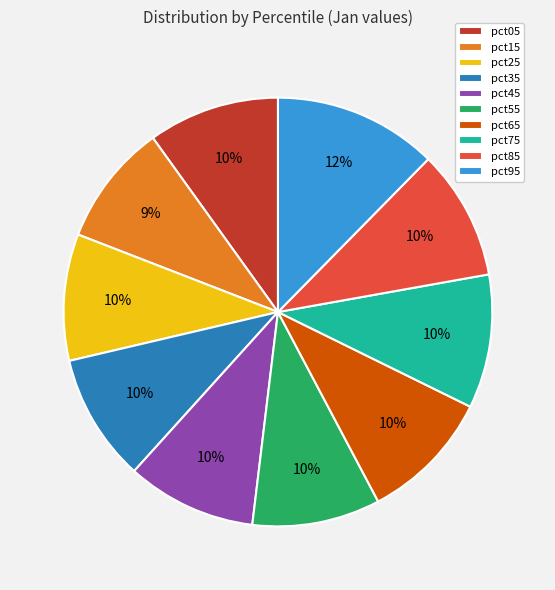

Which category has the biggest portion of the pie?

pct95